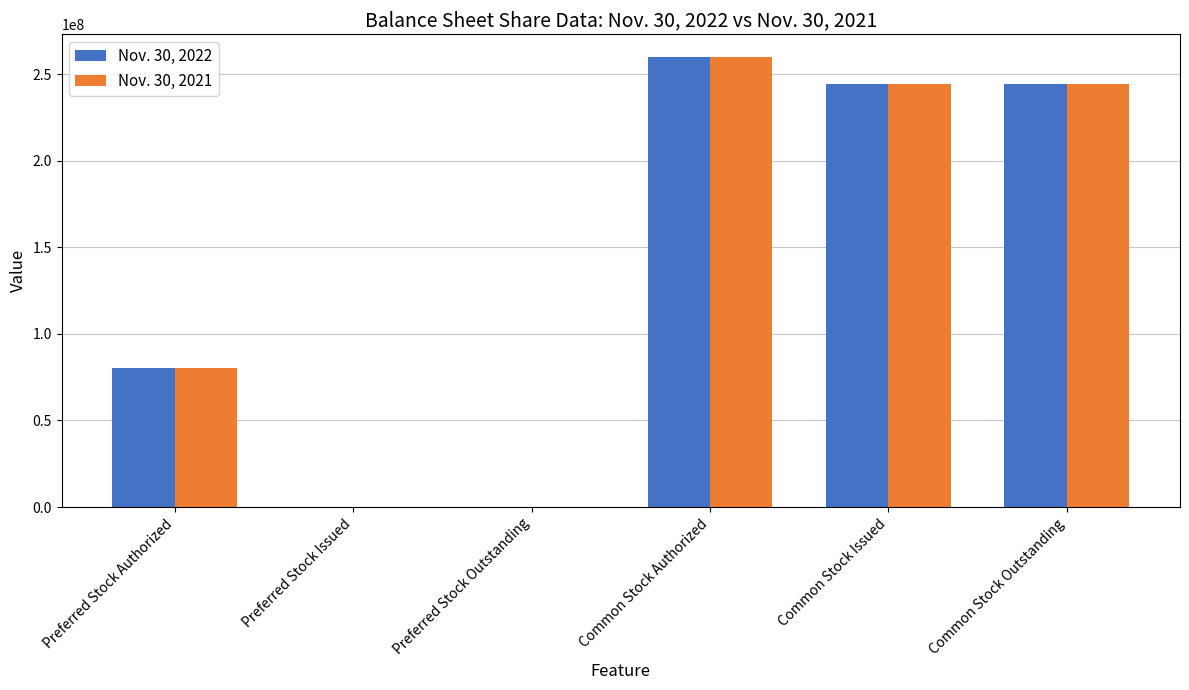

The Nov. 30, 2021 series shows 0 at Preferred Stock Outstanding. True or false?

True